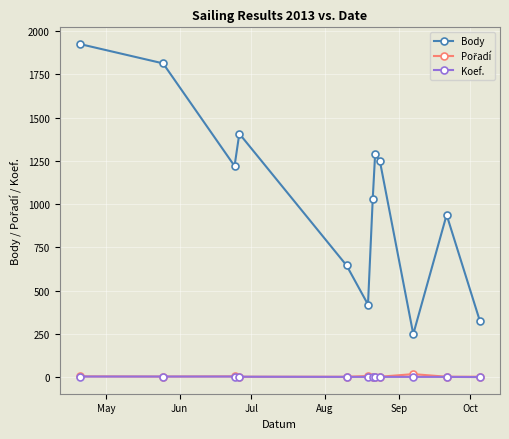

What is the lowest value of the Body series?

249